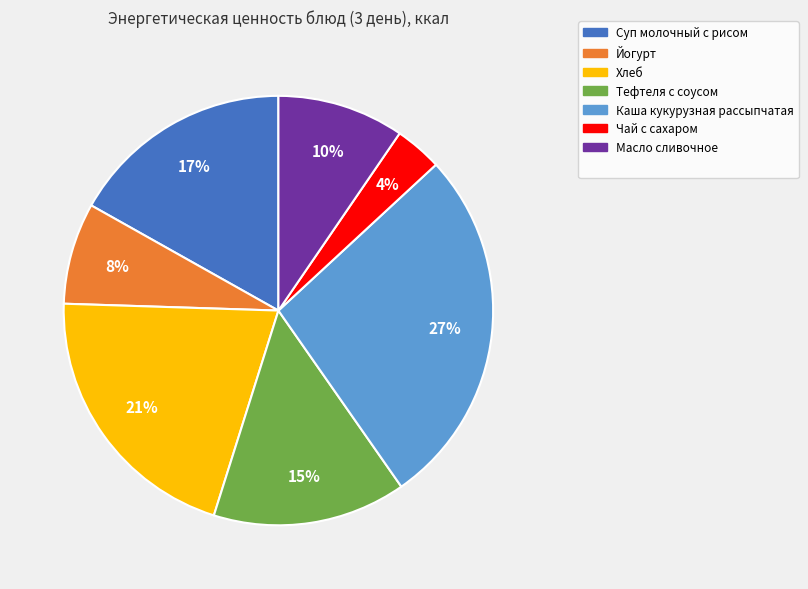

To the nearest percent, what is the average slice percentage?

14%